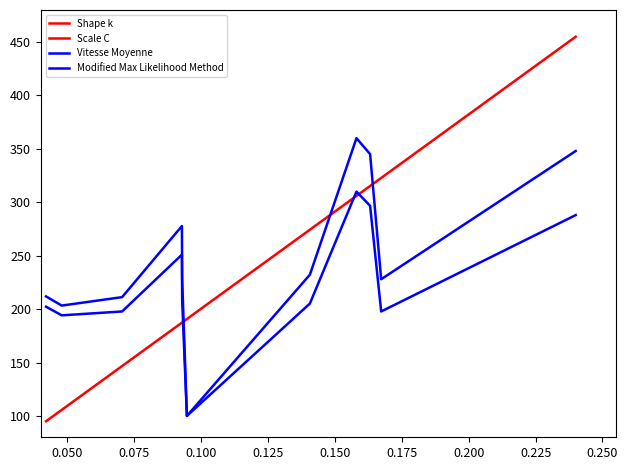

The value of Modified Max Likelihood Method at 0.025 is 74.4. True or false?

False